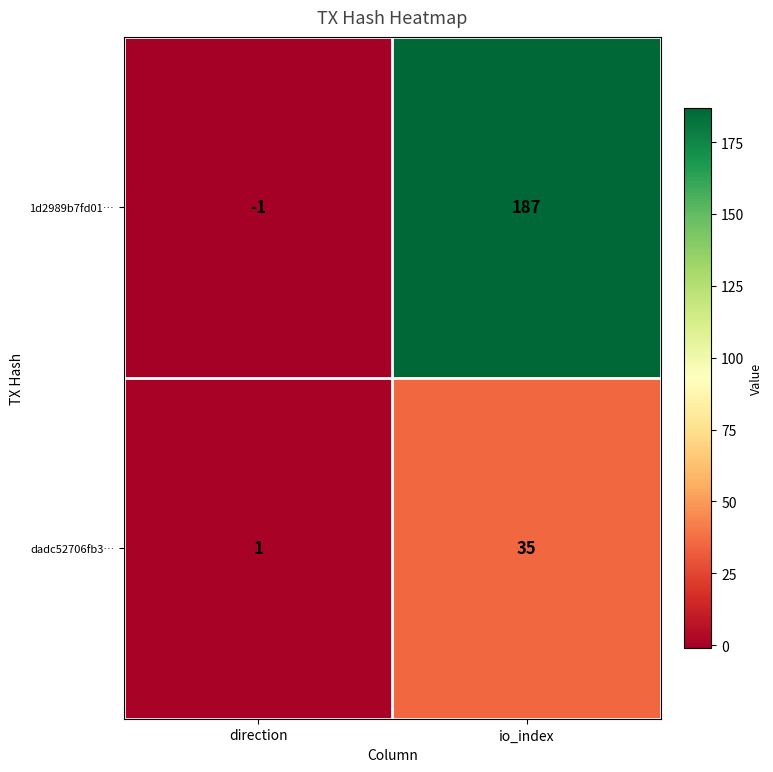

What is the difference between the maximum and minimum values in the dadc52706fb3… series?

34